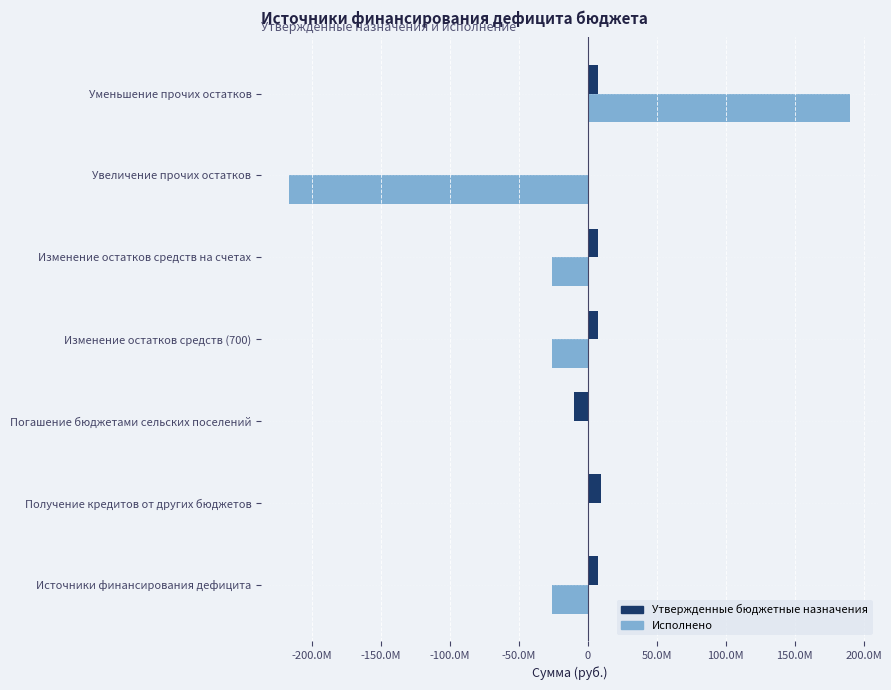

What are all the series names shown in the legend?

Утвержденные бюджетные назначения, Исполнено